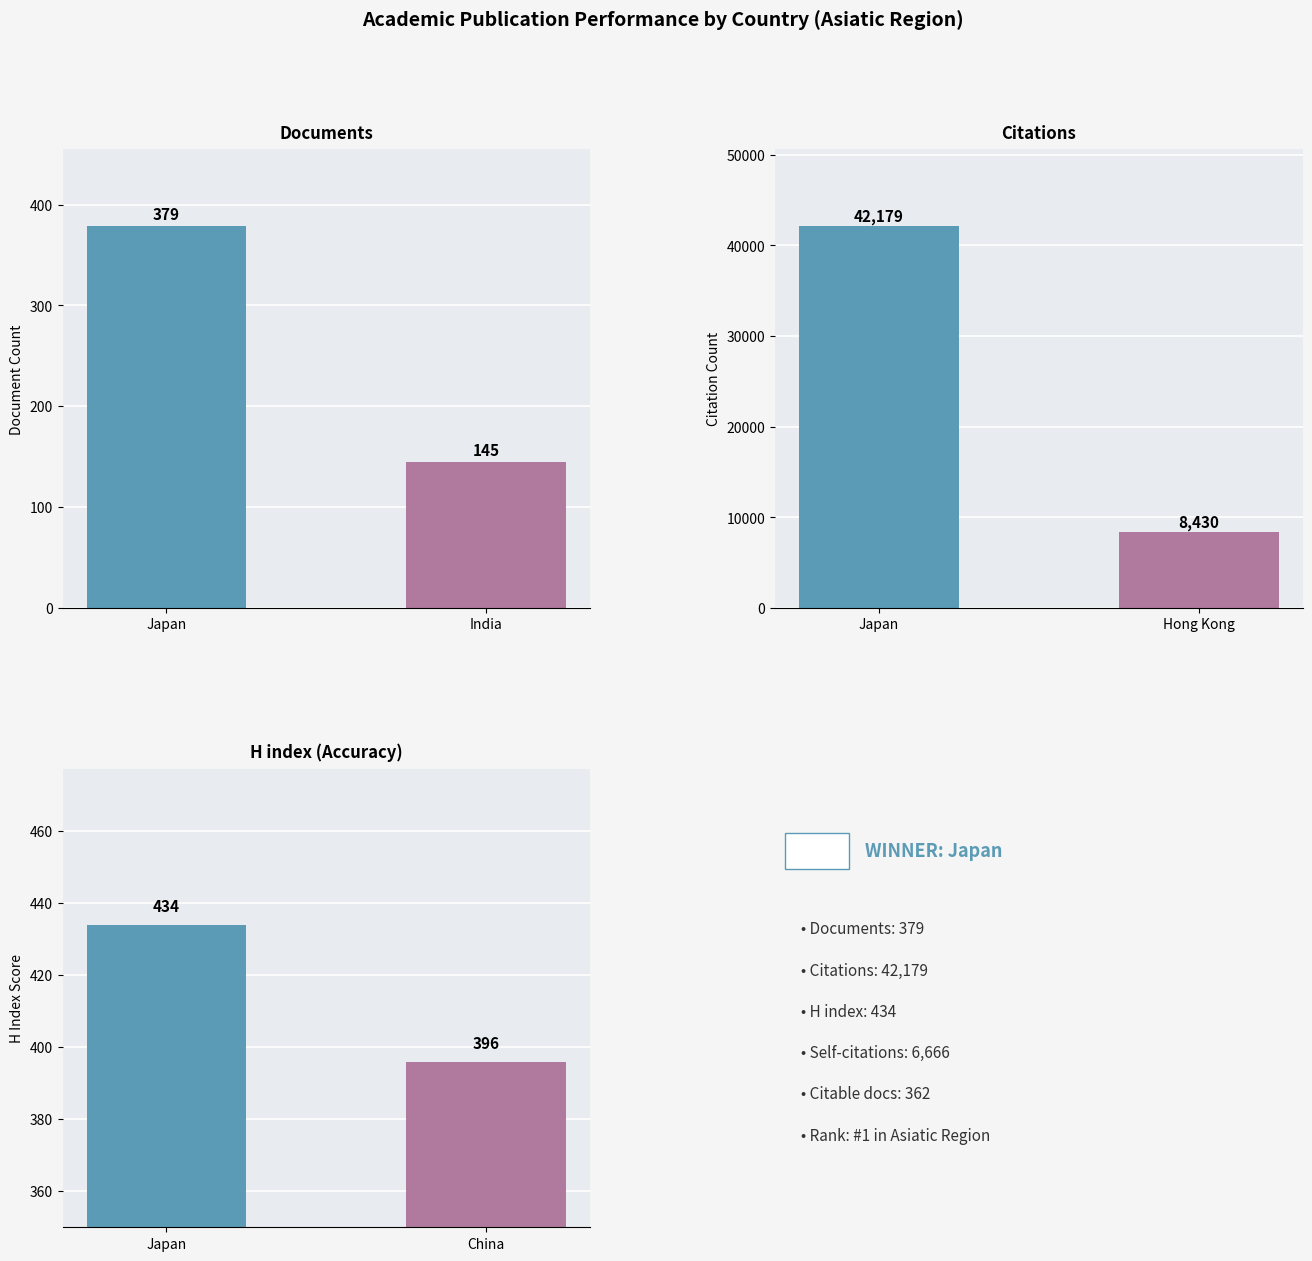

Count the Documents values in the range 145 to 379.

2